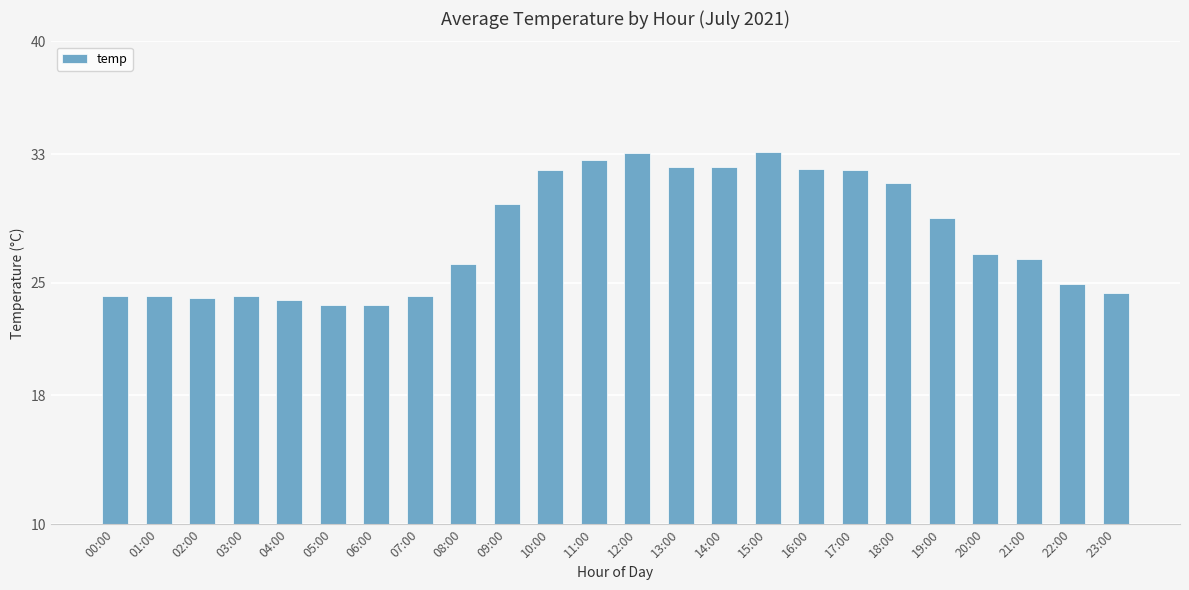

What is the maximum value shown in the chart?

33.1